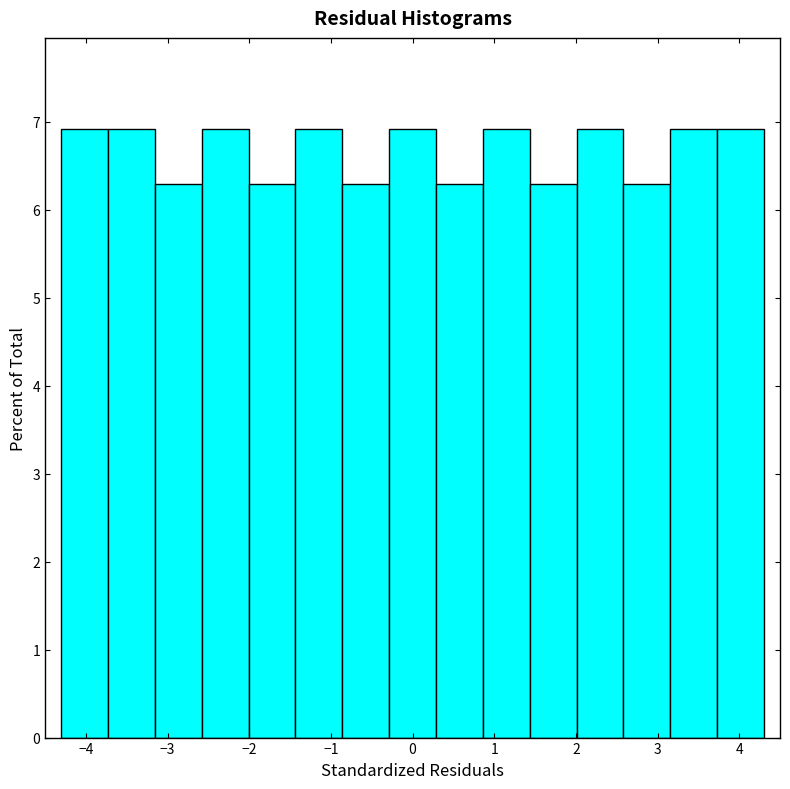

How tall is the bar that spans -0.9 to -0.3 on the x-axis? Neither the bar edges nor the heights are printed on the chart, so give them approximately, as read against the axes.

6.3